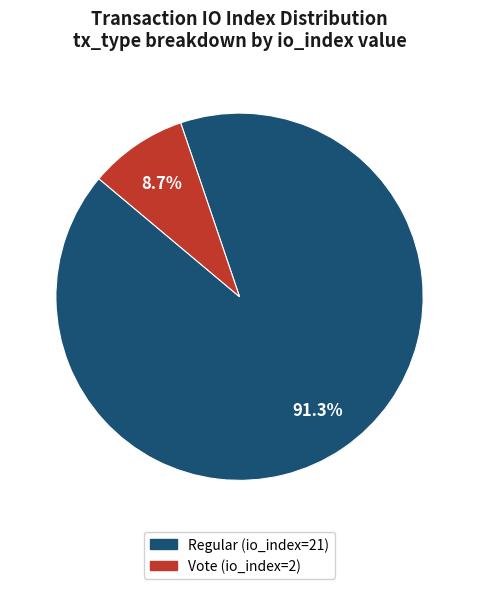

Rank the categories by value from highest to lowest.

Regular (io_index=21), Vote (io_index=2)